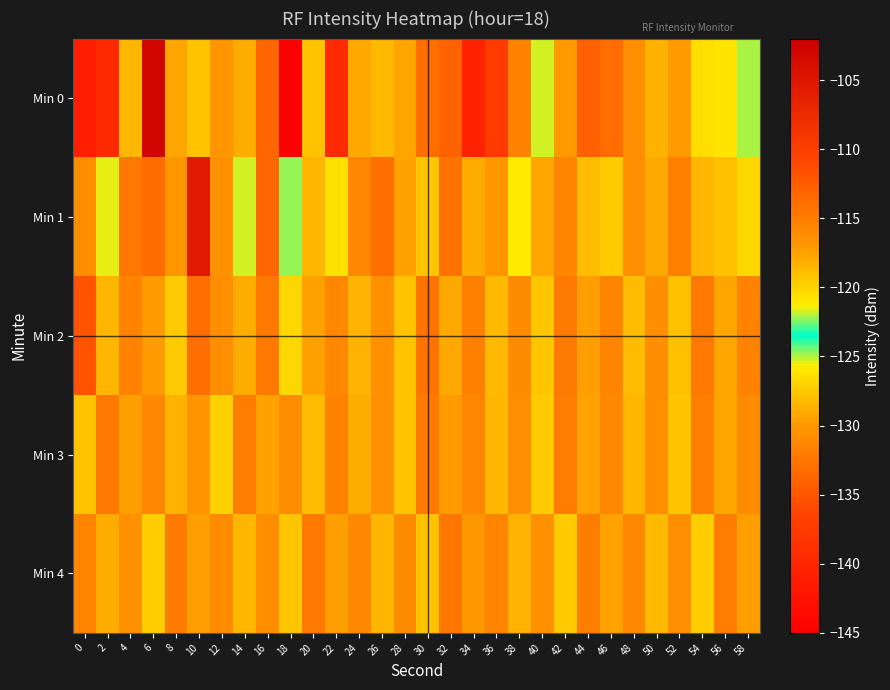

Rank the series by their maximum value, from lowest to highest.

Min 4, Min 3, Min 2, Min 1, Min 0